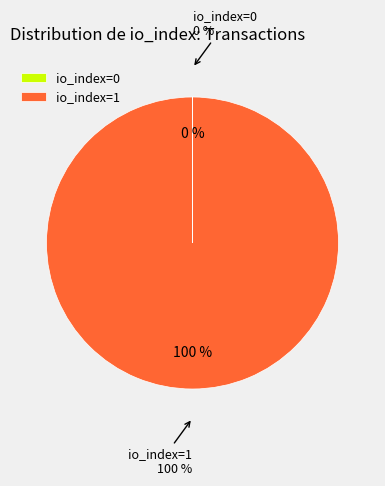

How many slices are in this pie chart?

2